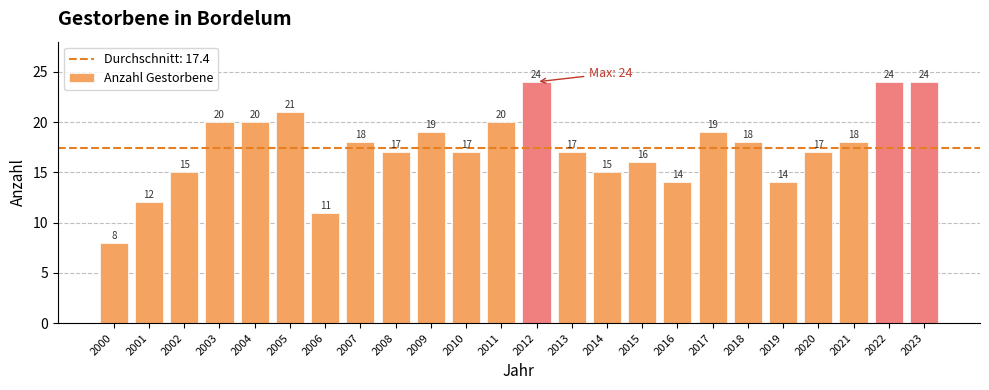

What is the value of the 16th bar from the left?

16